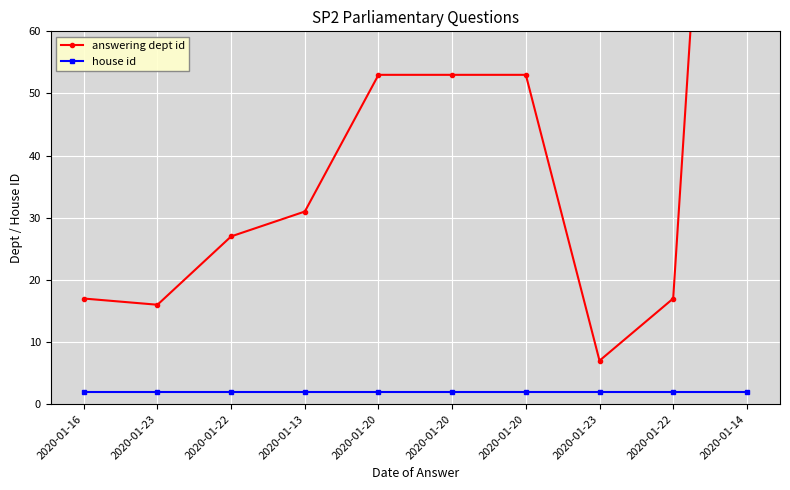

What is the total value across all series at 2020-01-23?

18